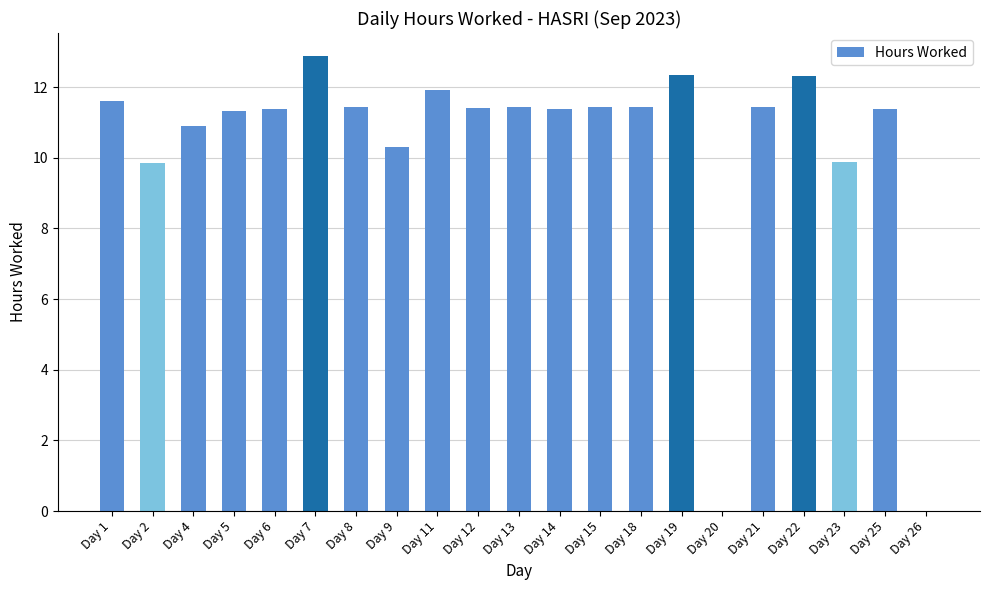

The value at Day 11 is 19.8. True or false?

False